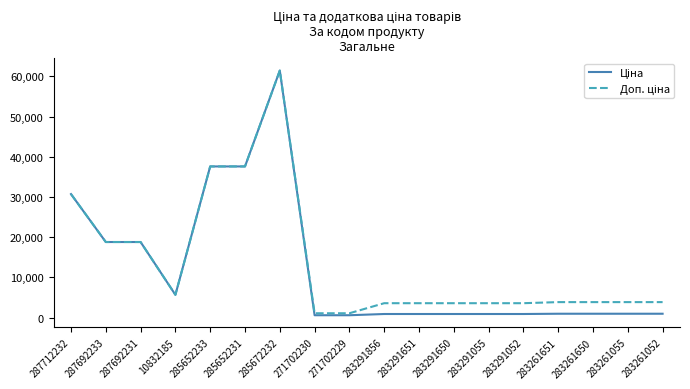

How many series are shown in this chart?

2